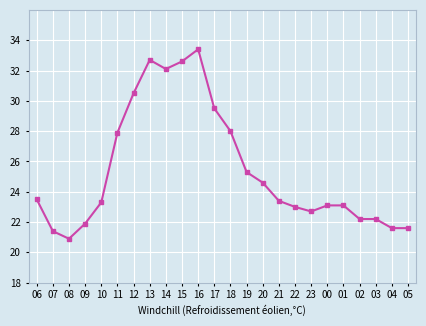

What is the approximate value at 00?

23.1